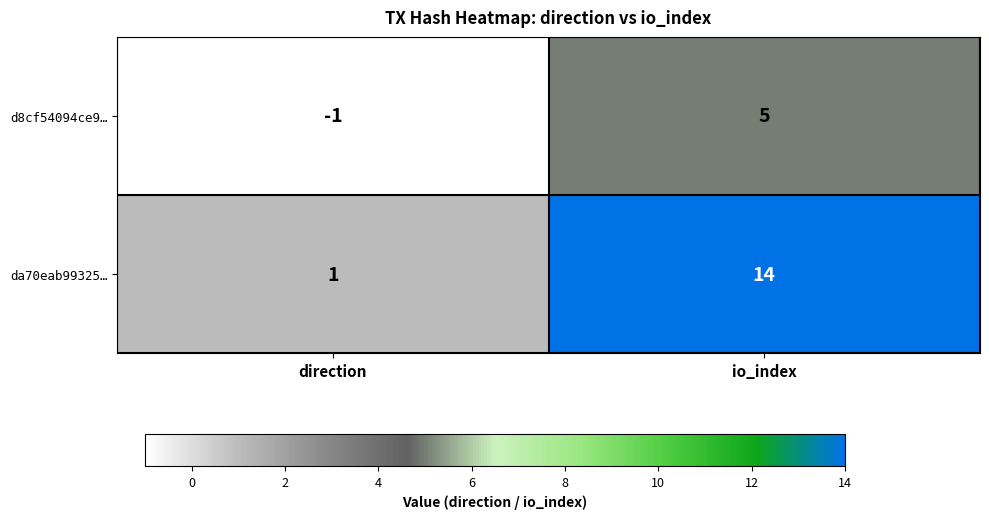

What is the highest value of the d8cf54094ce9… series?

5